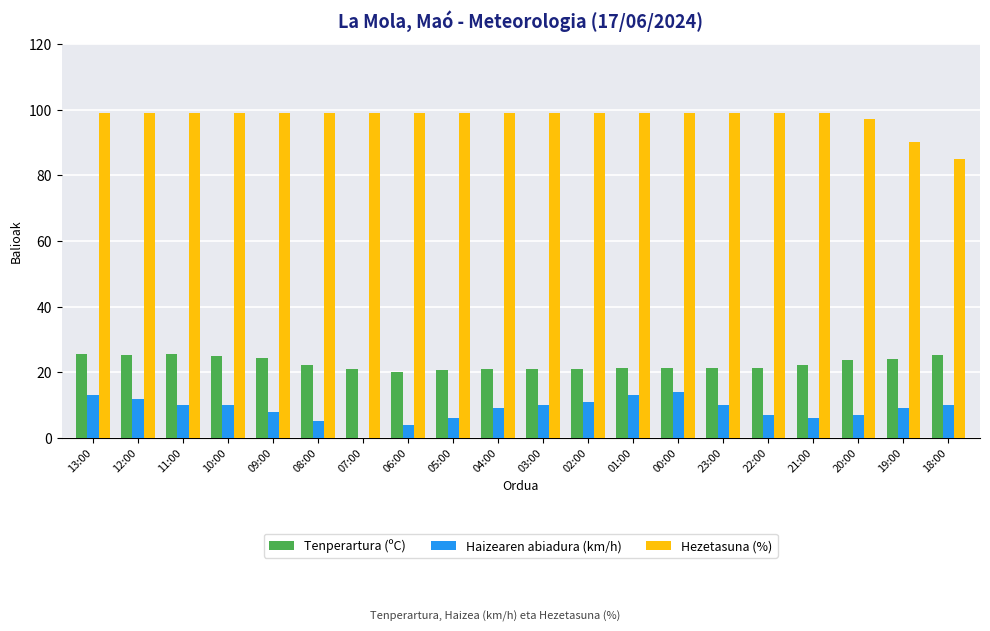

What is the maximum value for Tenperartura (ºC)?

25.5